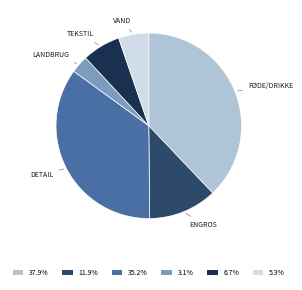

Count the number of slices in the pie.

6